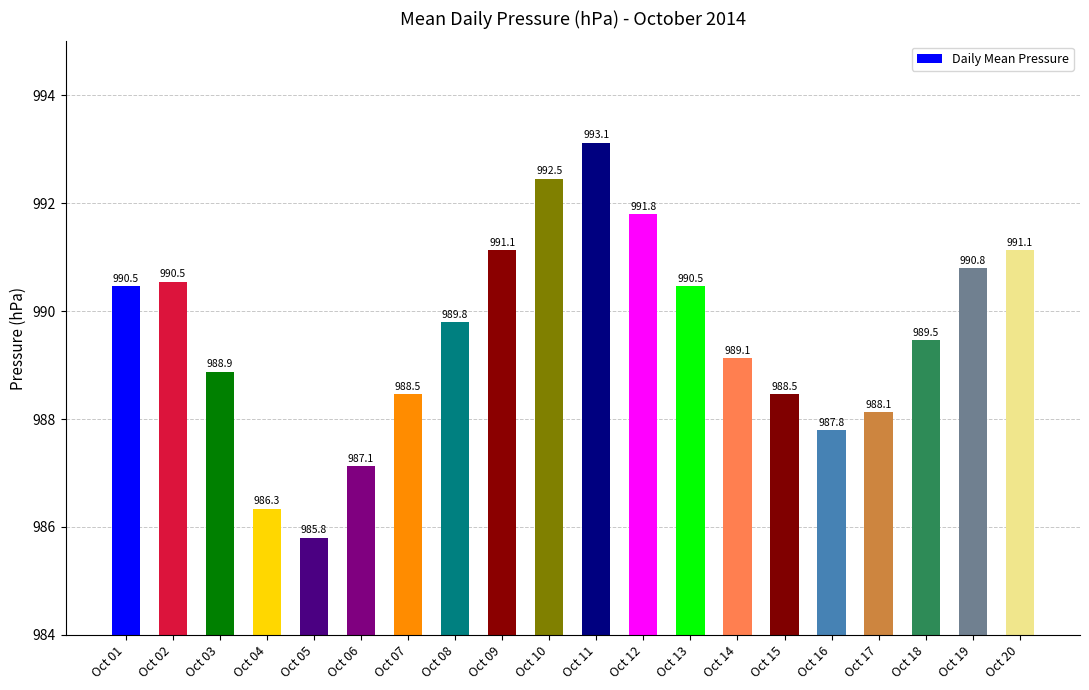

Approximately how many times larger is the value at Oct 10 compared to Oct 02?

1.0